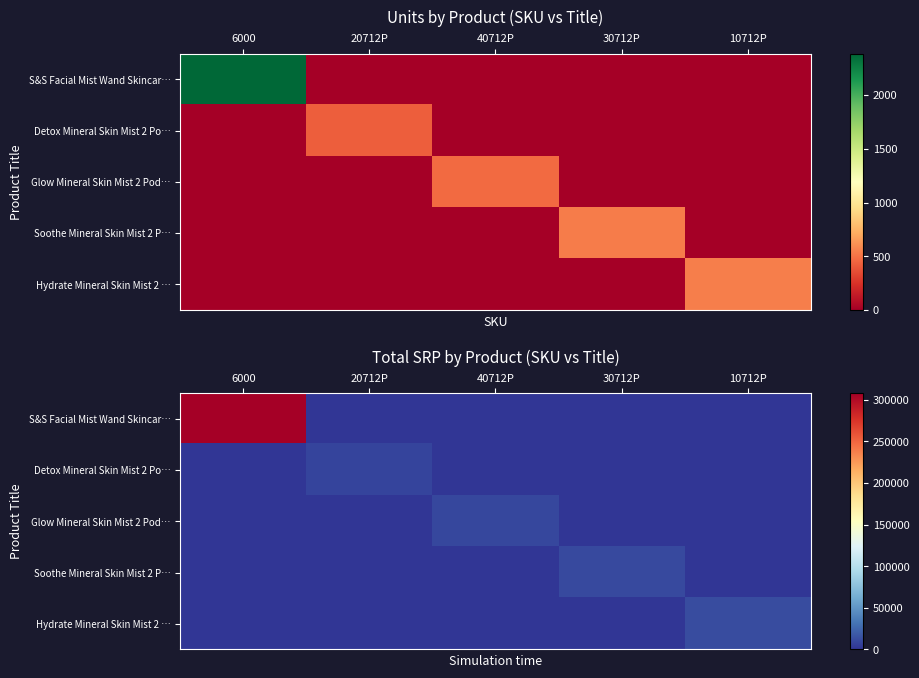

How many series are shown in this chart?

5